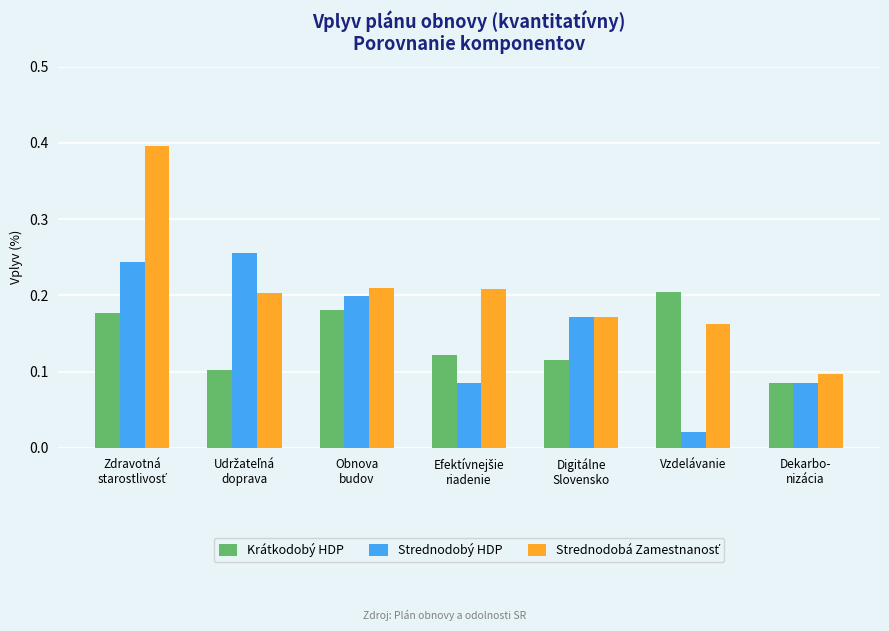

At how many categories does at least one series exceed 0?

7